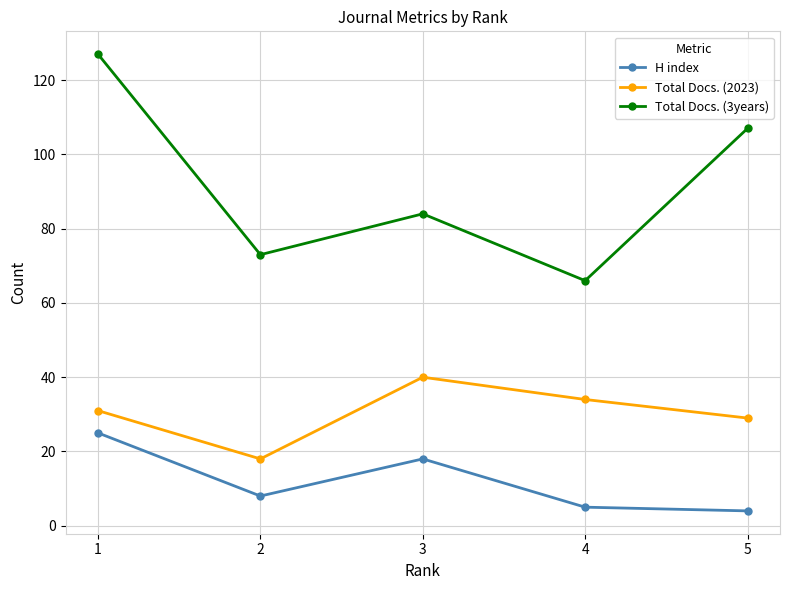

Is the value of H index at 3 greater than the value of Total Docs. (2023) at 3?

No